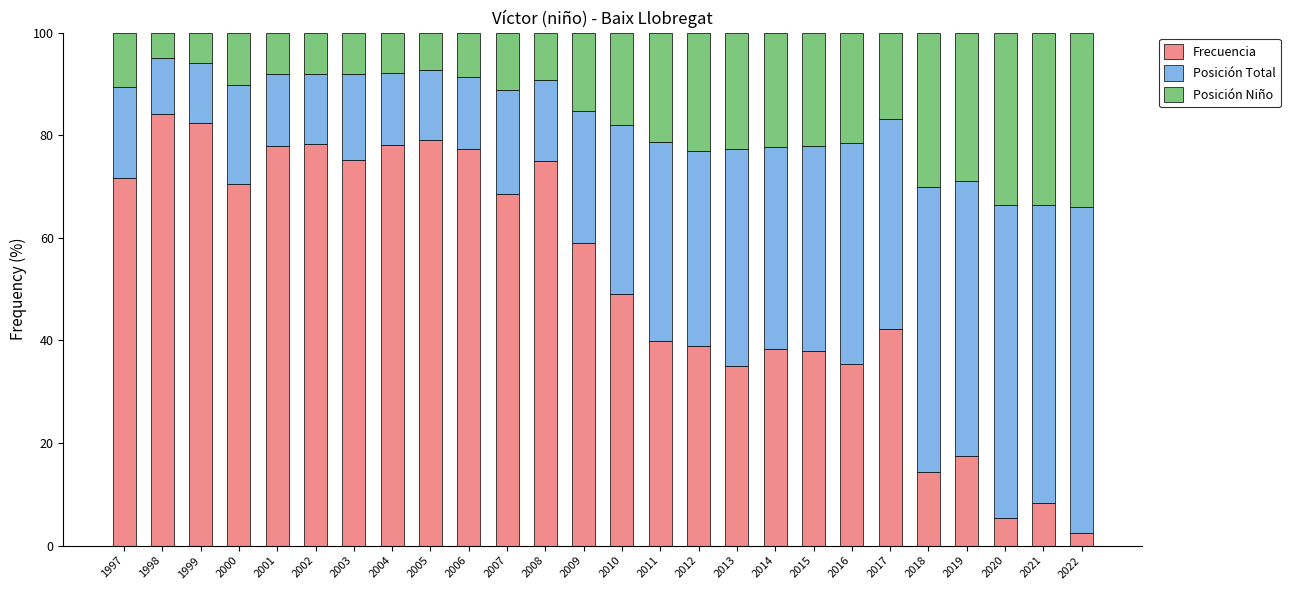

Is it true that Frecuencia equals 120.2 at 2008?

False